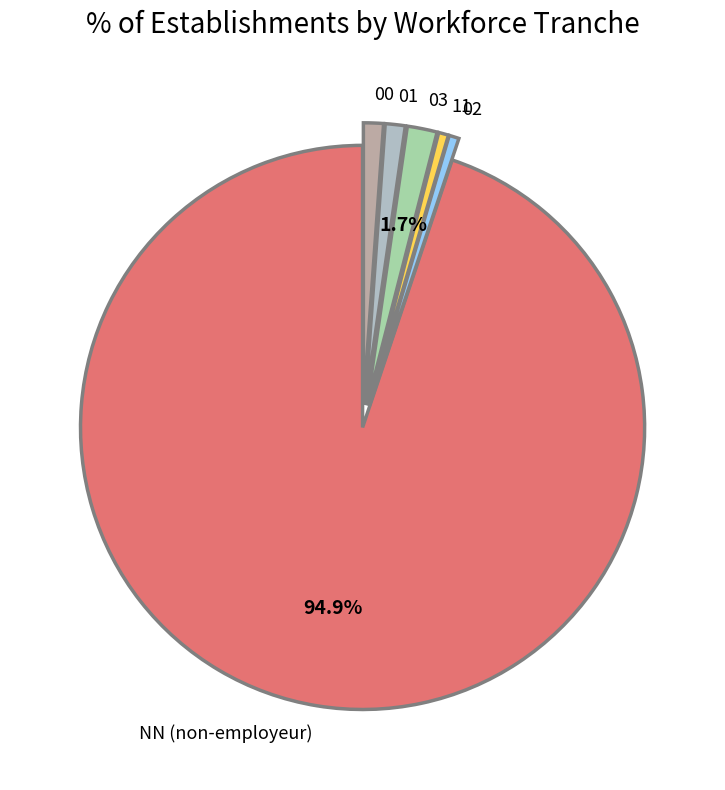

What is the largest slice in the pie chart?

NN